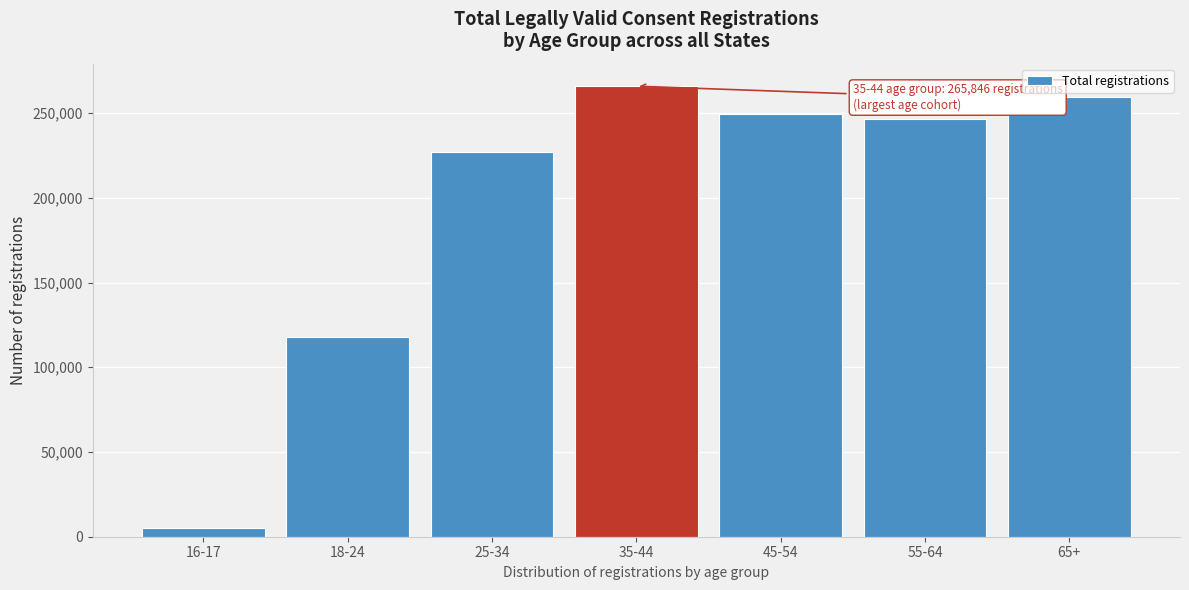

Reading right to left, what are all the values shown in this chart?

259228	246452	249591	265846	226745	117725	5036